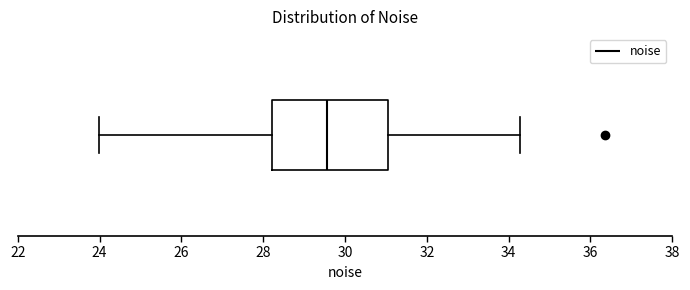

Read this box plot against the x-axis: the position of the median line, the range covered by the box, and the ends of both whiskers. The values are not printed on the chart, so give them approximately, as read against the axis.

median 29.6, box 28.2 to 31.0, whiskers 24.0 to 34.2